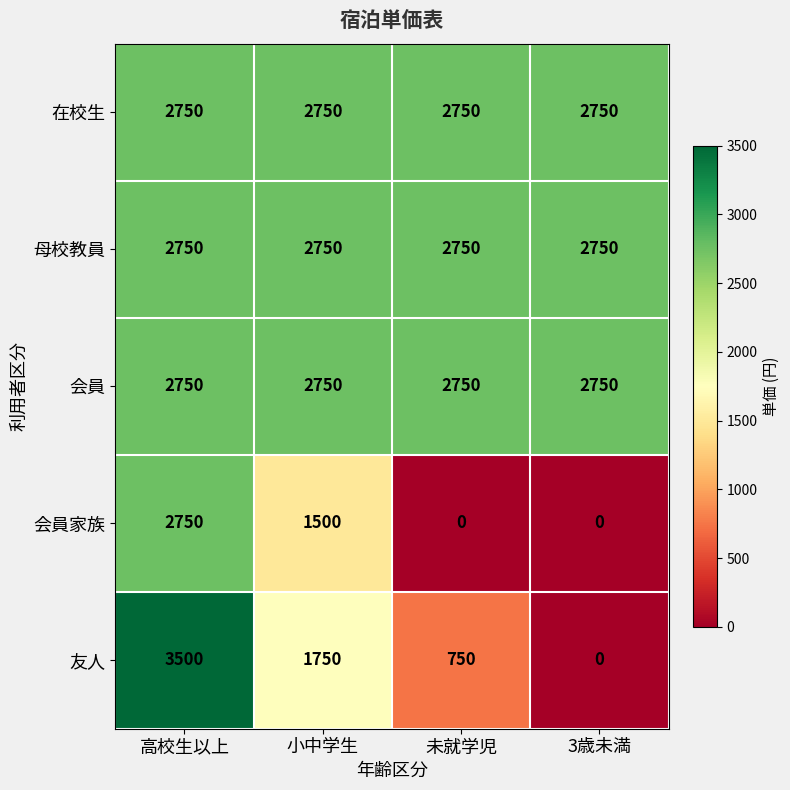

Between 小中学生 and 3歳未満, which series saw the biggest shift?

友人